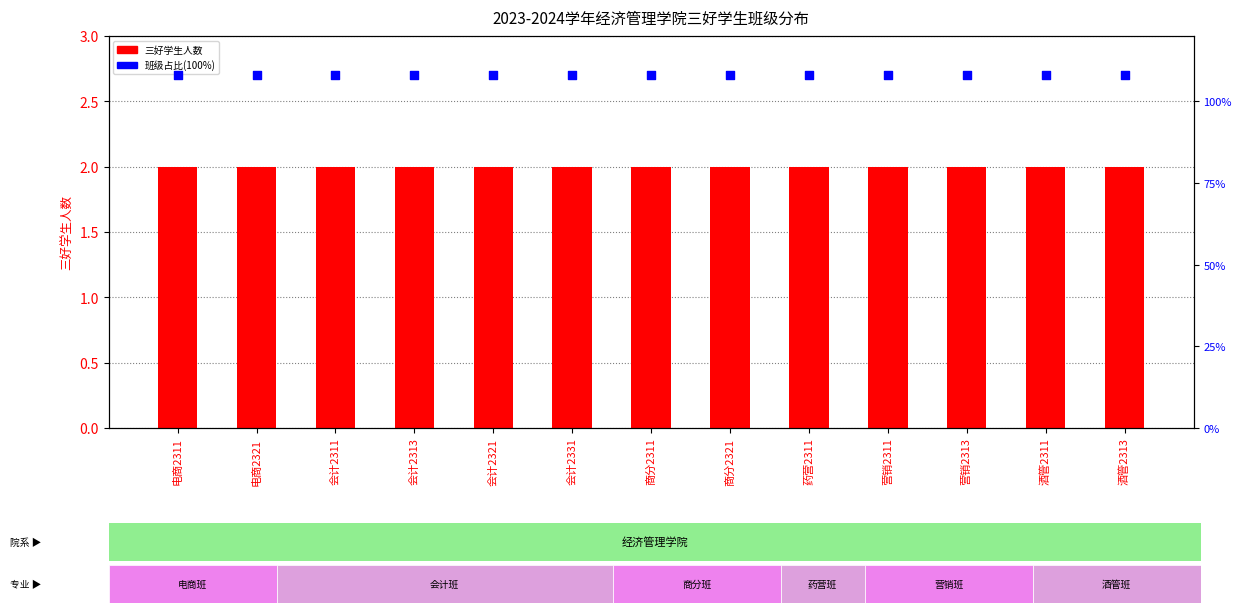

Which series has the largest Y range (max minus min)?

三好学生人数